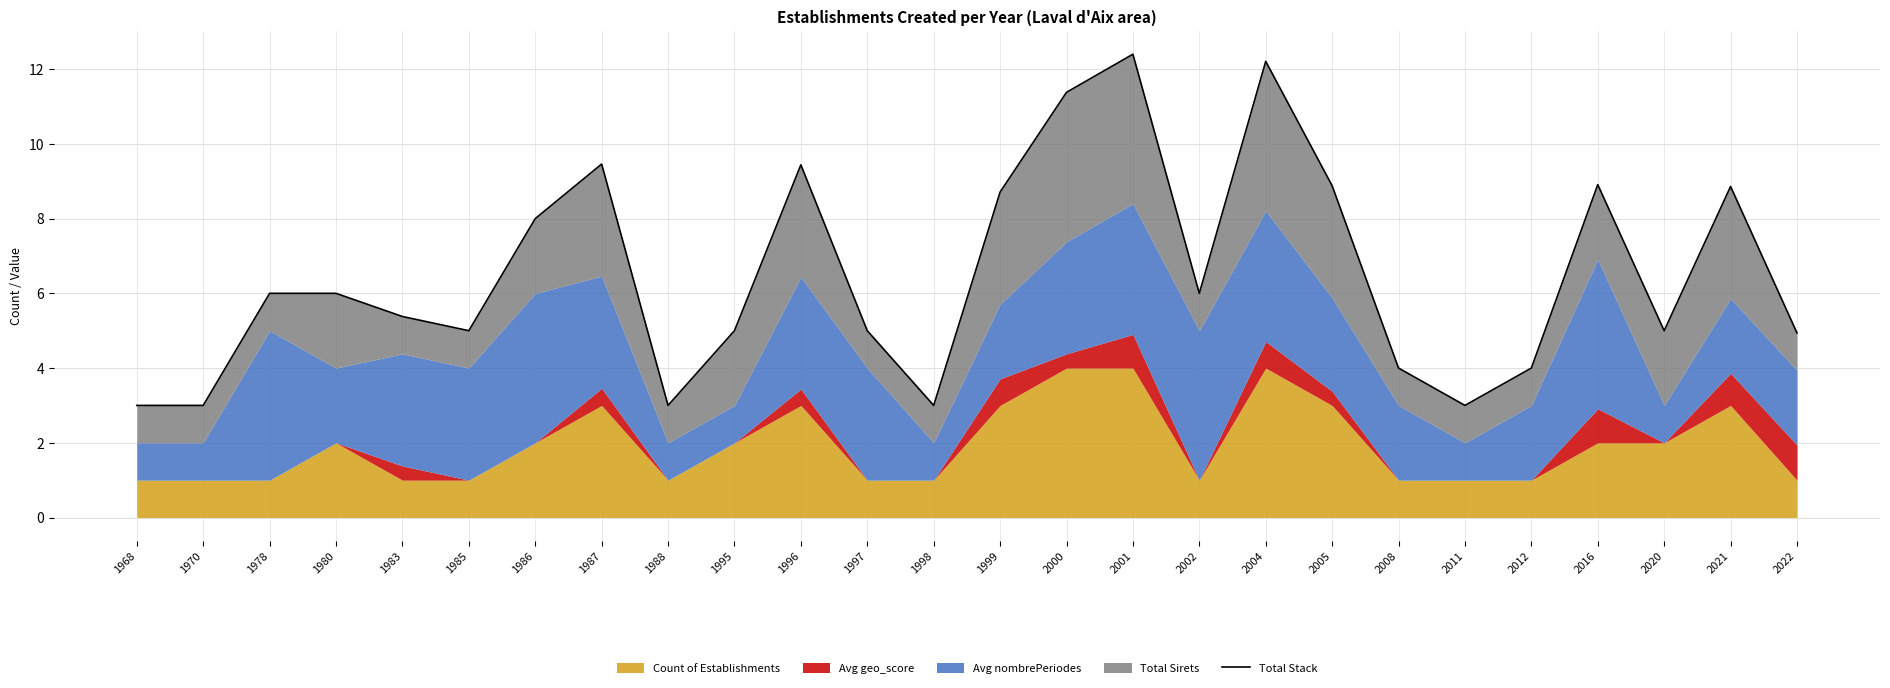

Where is the first local maximum?

1987